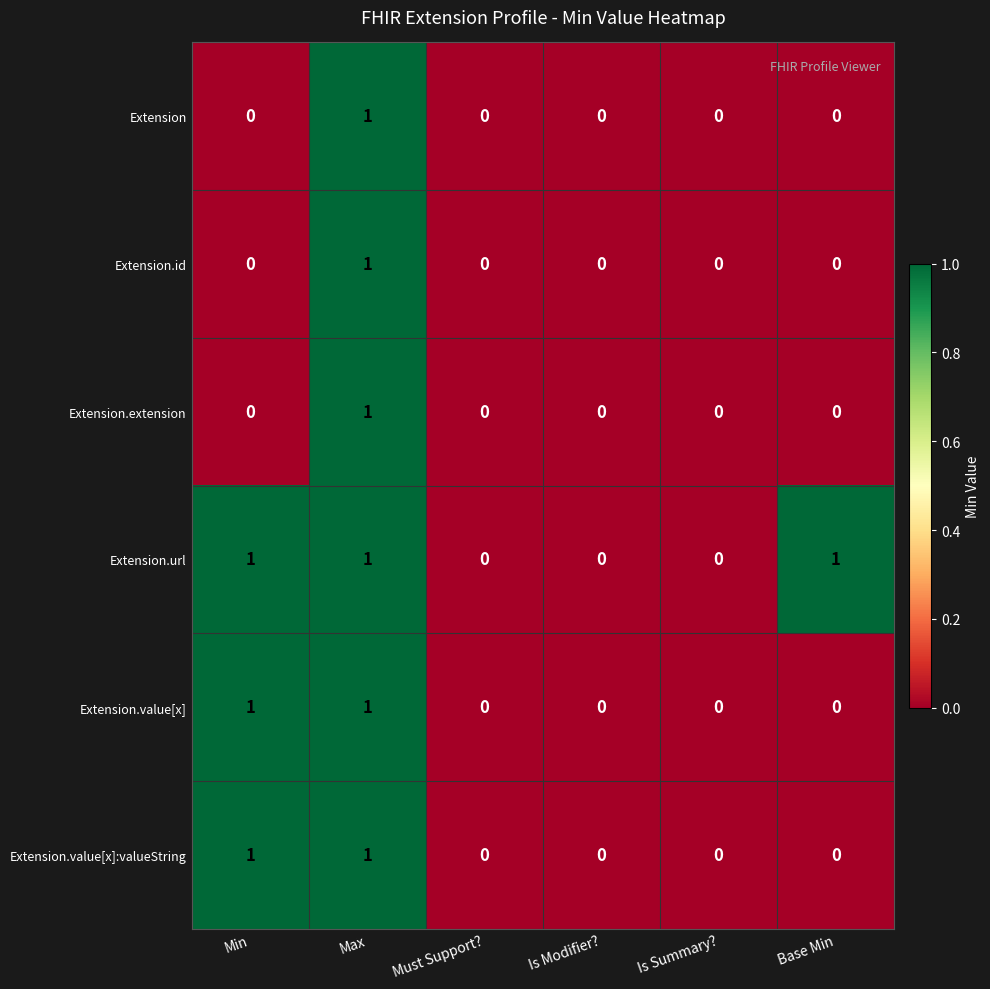

At which category is the sum across all series the highest?

Max